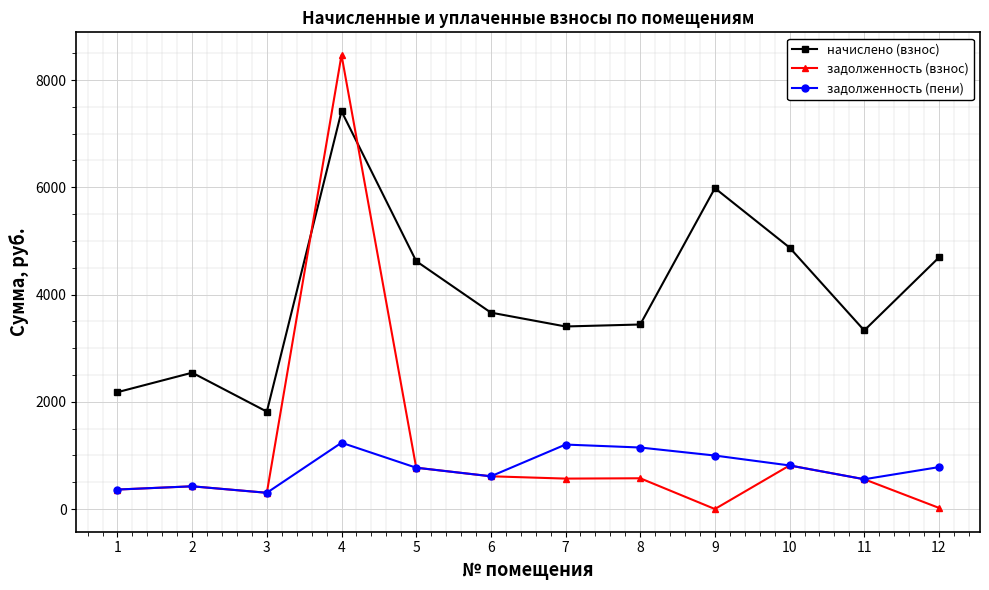

Which series ends up on top after the final intersection of начислено (взнос) and задолженность (взнос)?

начислено (взнос)